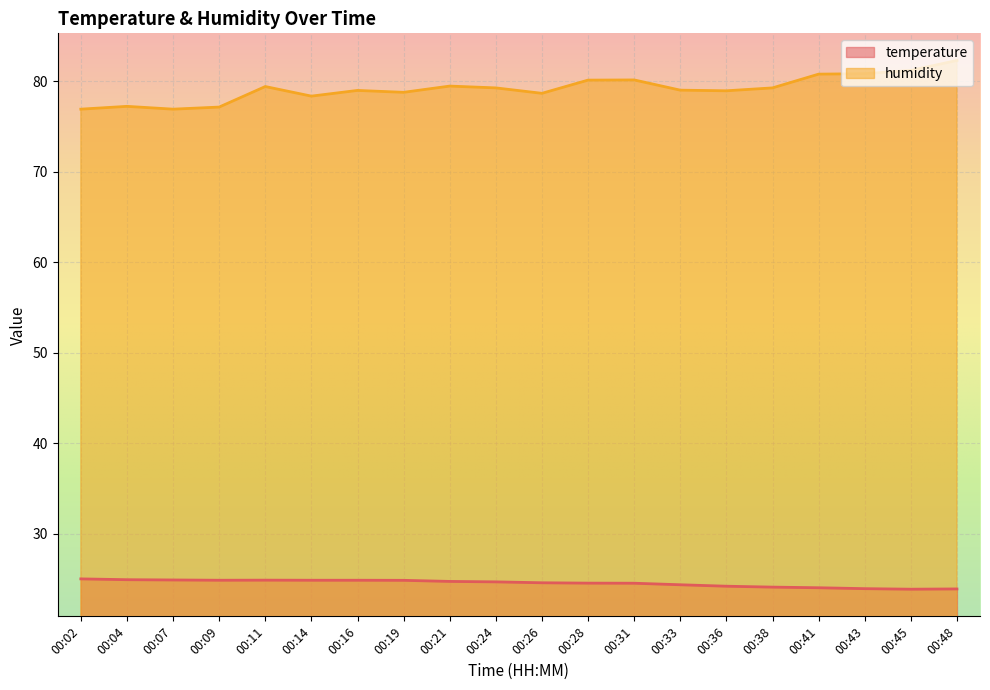

Which series has the largest total across all categories?

humidity